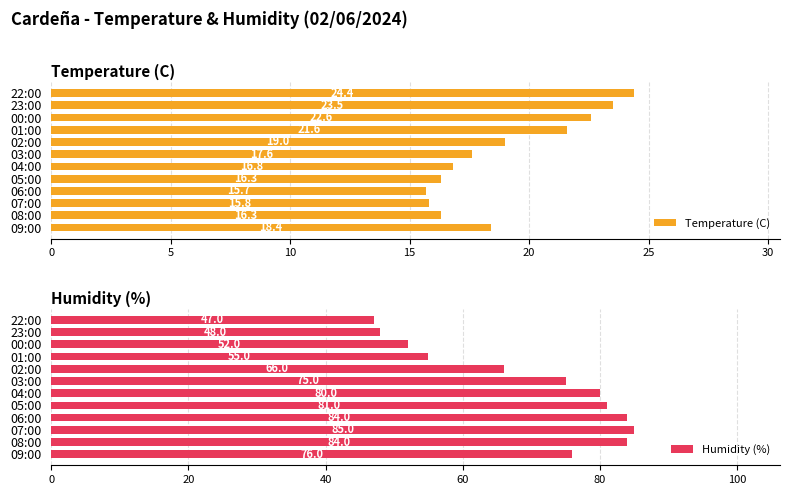

What is the difference between the Temperature (C) values at 22:00 and 08:00?

8.1